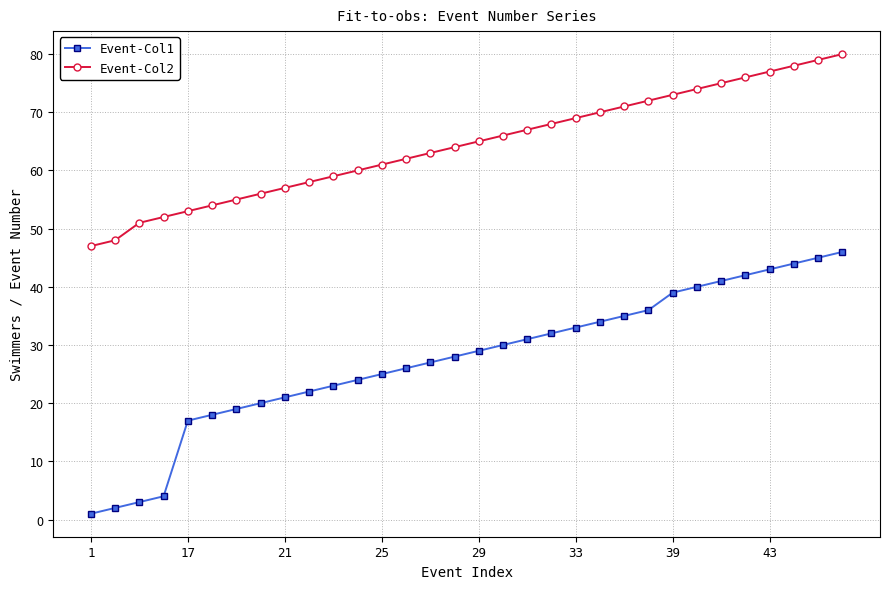

Rank the series by their average value, from highest to lowest.

Event-Col2, Event-Col1